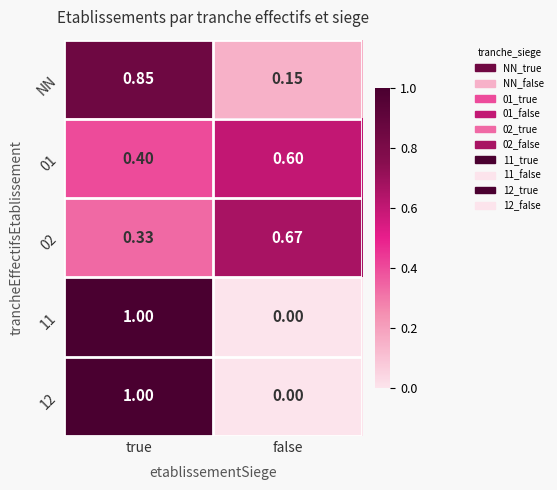

At which category does the chart reach its peak across all series?

true